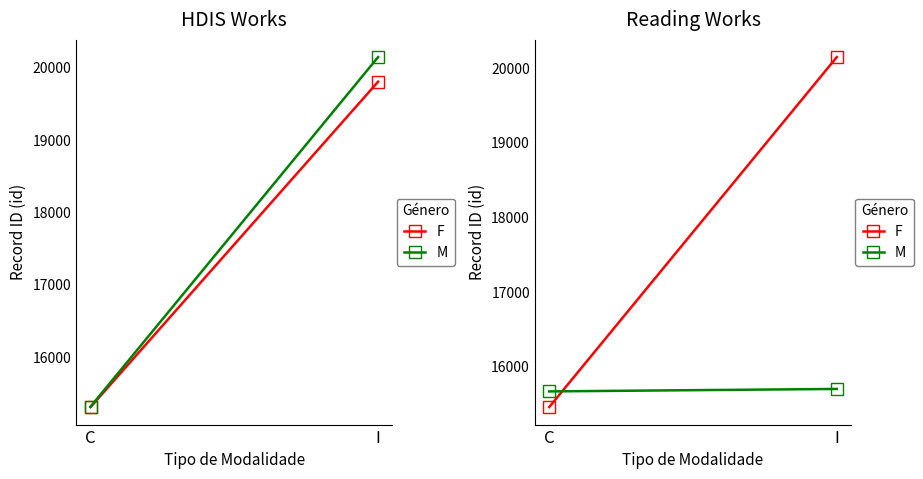

At which category is the sum across all series the highest?

I